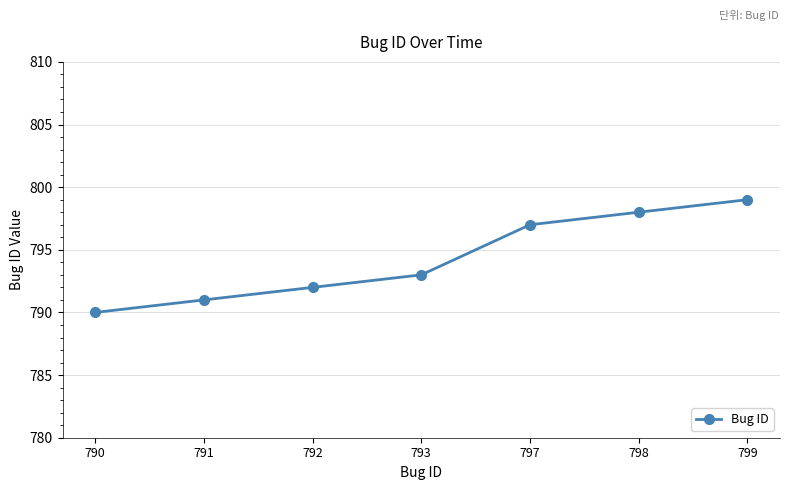

Rank the categories by value from highest to lowest.

799, 798, 797, 793, 792, 791, 790